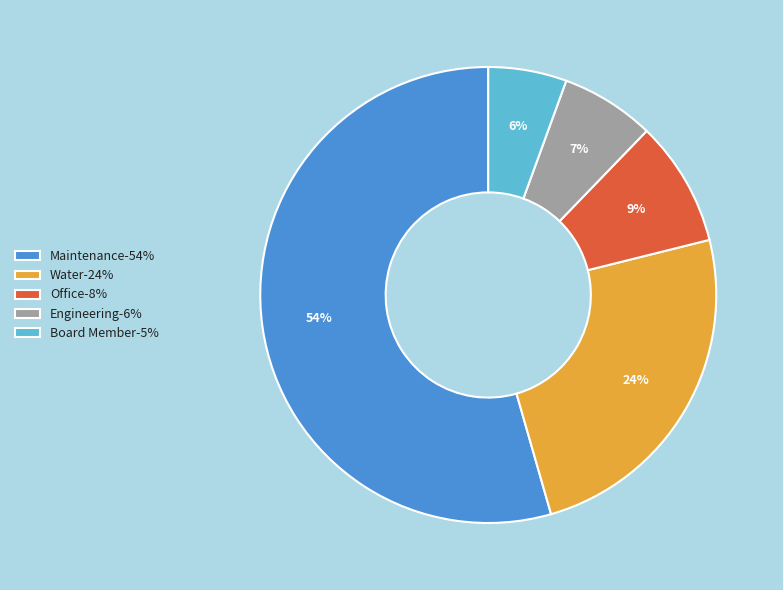

Do Board Member and Engineering together represent more than half of the pie?

No